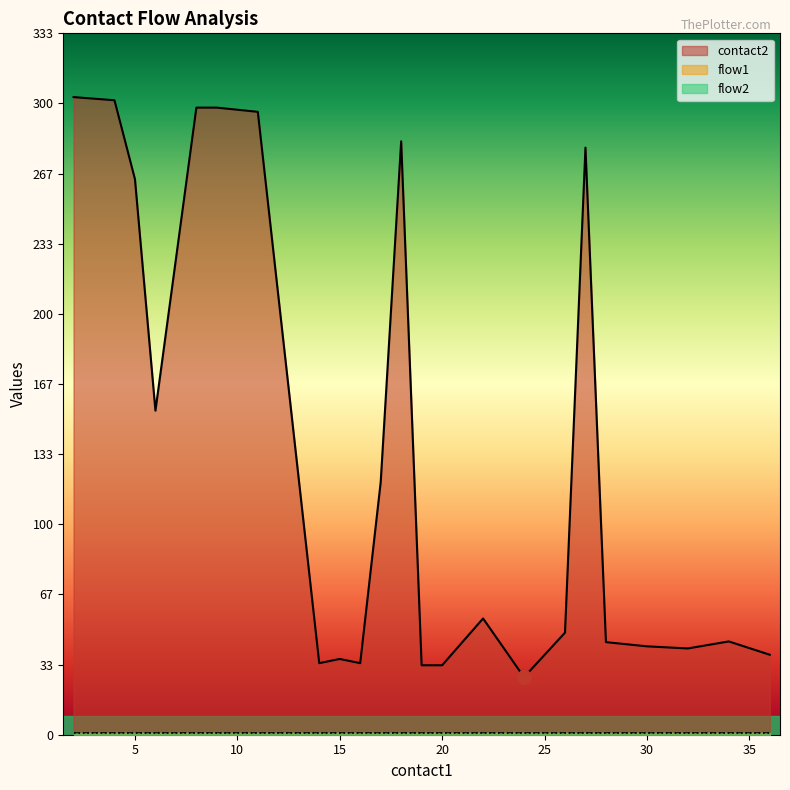

The flow1 series shows 1 at 9. True or false?

False